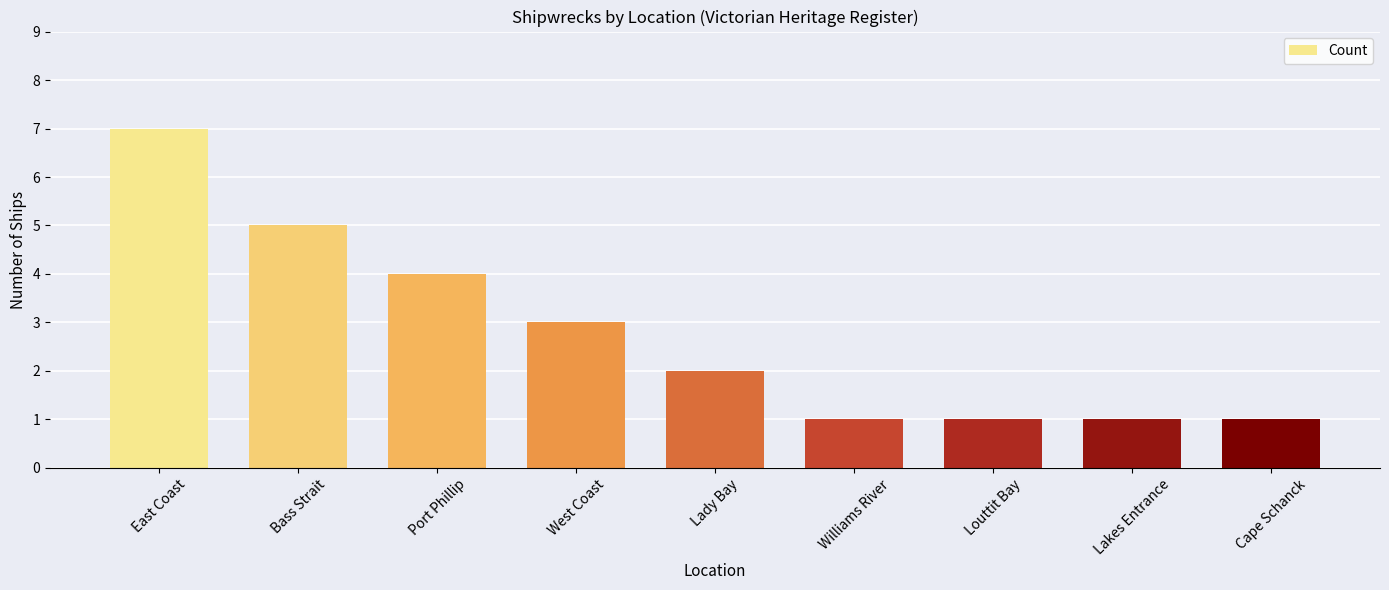

Is it true that the value at East Coast is 11?

False